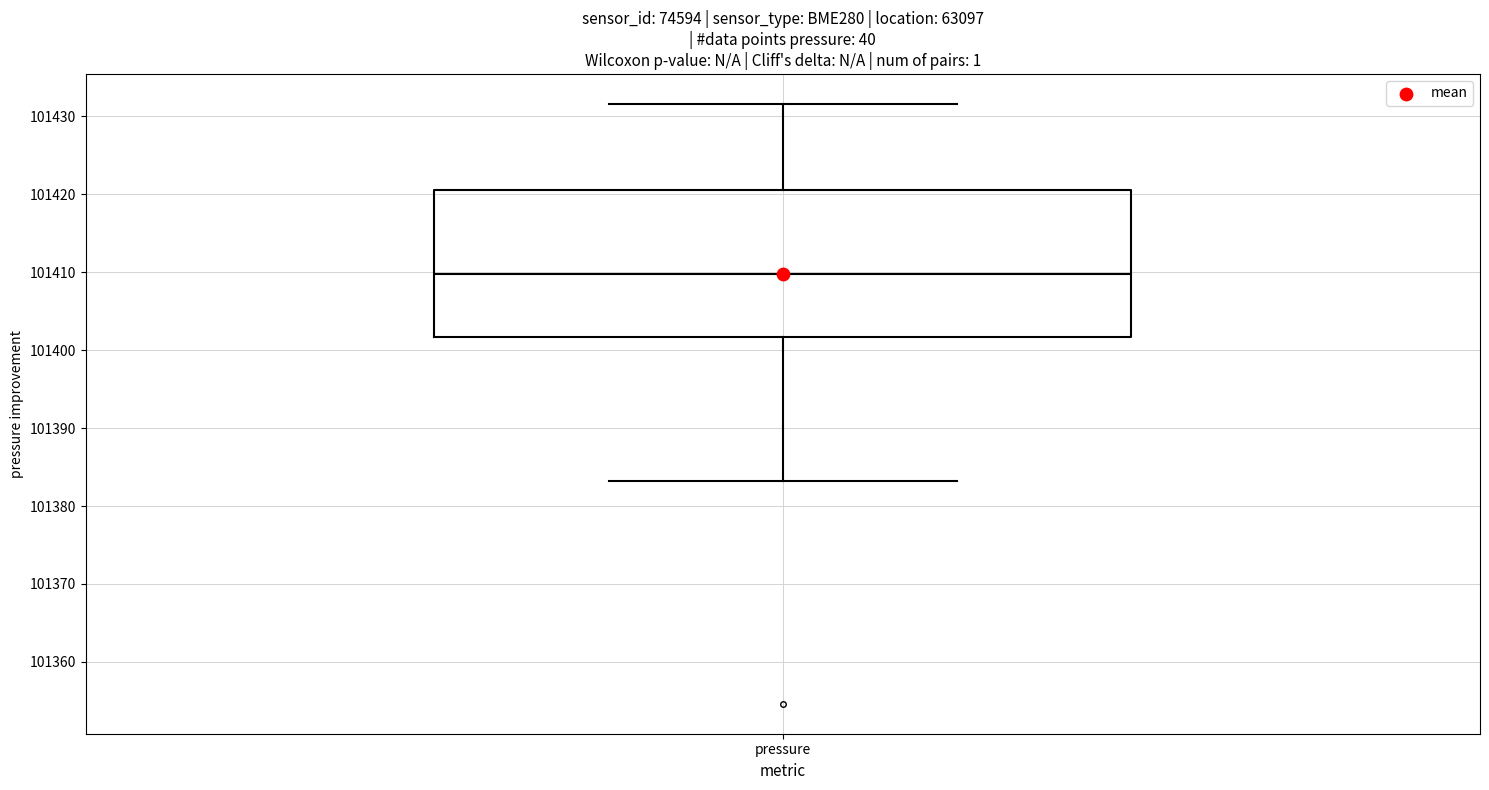

Read this box plot against the y-axis: the position of the median line, the range covered by the box, and the ends of both whiskers. The values are not printed on the chart, so give them approximately, as read against the axis.

median 101410, box 101402 to 101421, whiskers 101383 to 101432